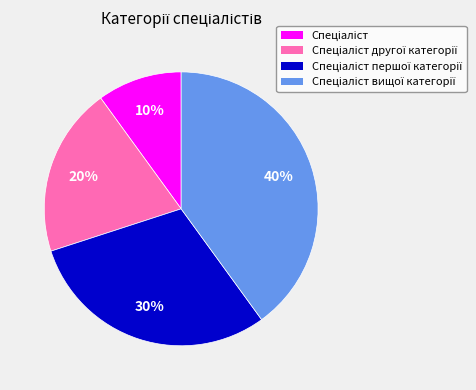

How many segments does this pie chart have?

4